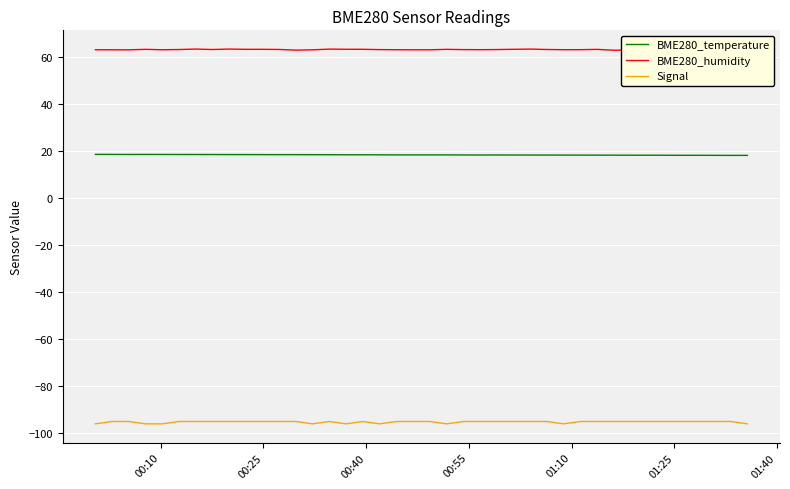

What is the maximum value shown in the chart?

63.3